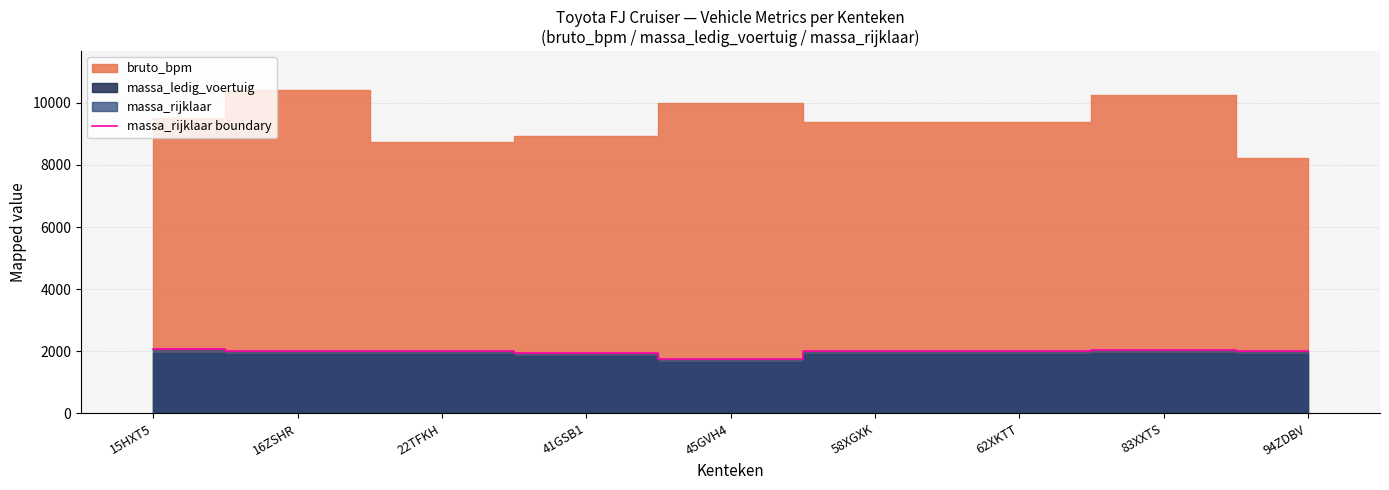

Reading left to right, extract all data points from this chart.

2060	2000	2020	1950	1745	2000	2000	2056	2006